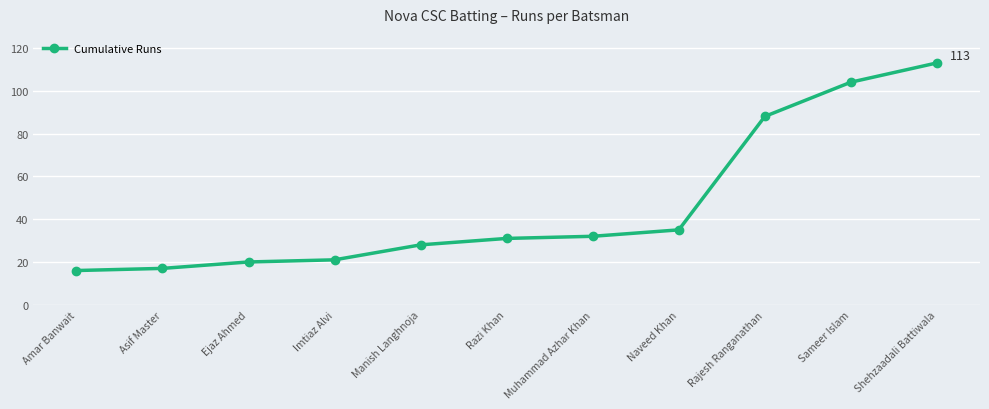

What is the label of the 3rd point from the left?

Ejaz Ahmed